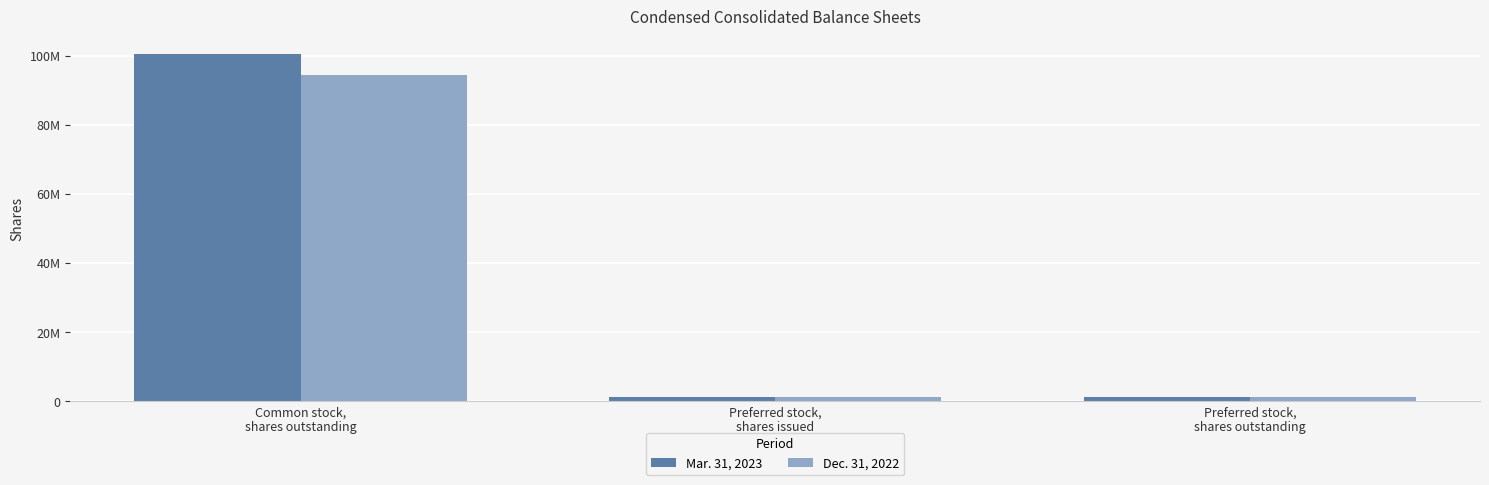

Which series has the largest range (max minus min)?

Mar. 31, 2023